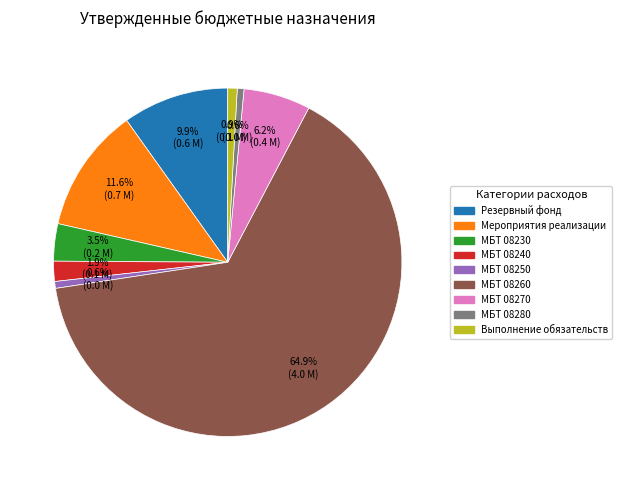

Is there a majority slice in this chart?

Yes